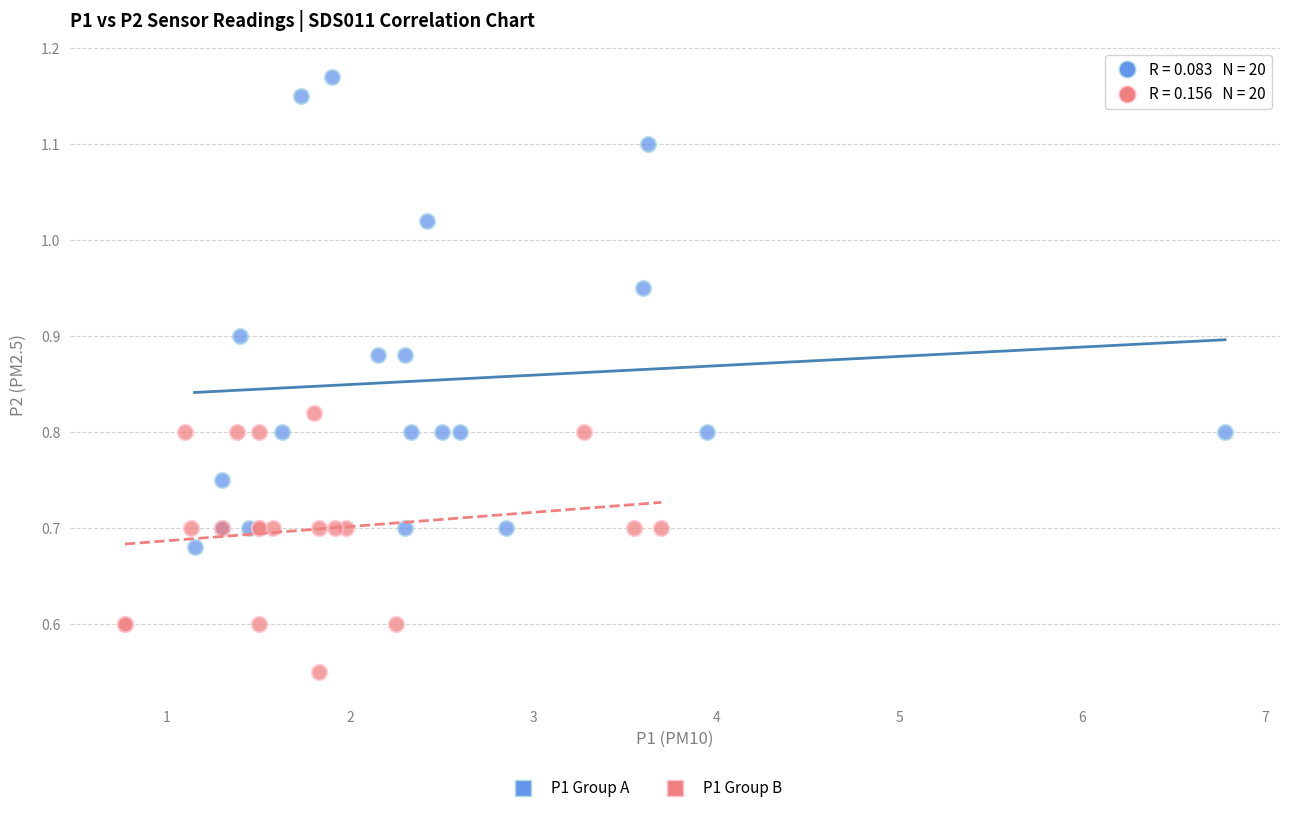

Which series contains the highest Y value?

P1 Group A